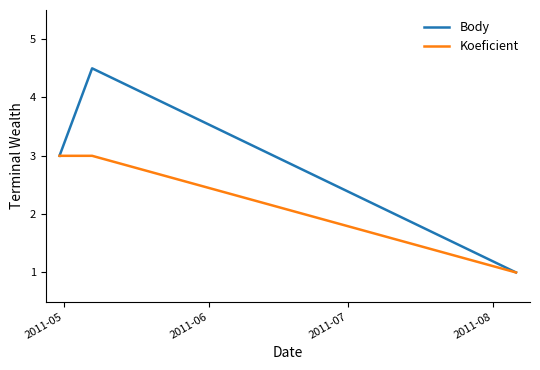

What is the maximum value shown in the chart?

4.5